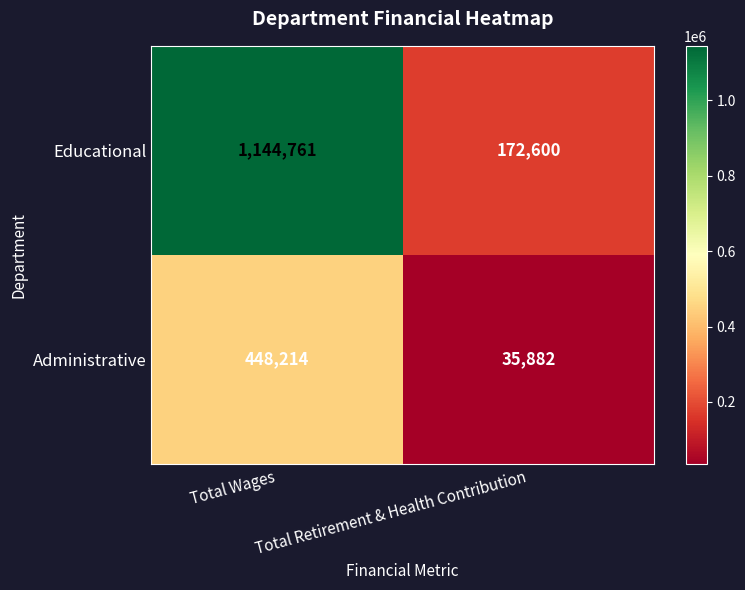

Rank the categories by Administrative value from lowest to highest.

Total Retirement & Health Contribution, Total Wages